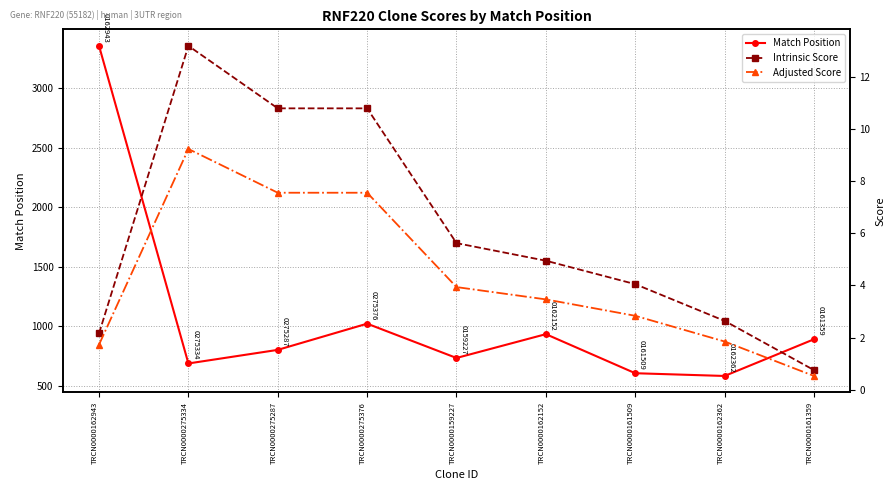

What is the spread (max minus min) of values at TRCN0000161509?

604.2